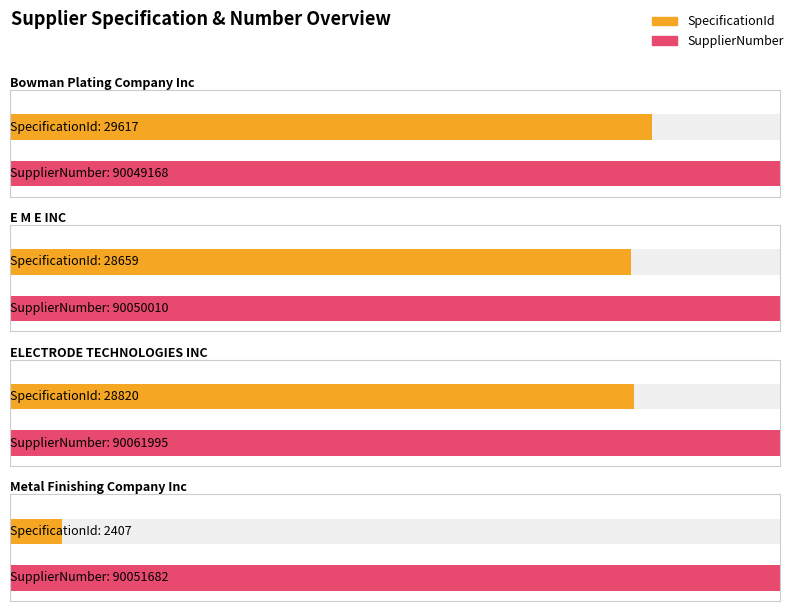

What is the difference between the maximum and minimum values in the SpecificationId series?

27210